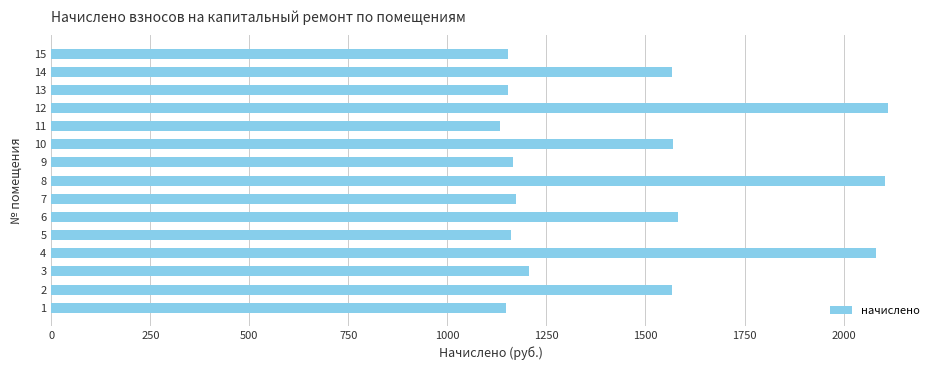

Approximately how many times larger is the value at 14 compared to 7?

1.3